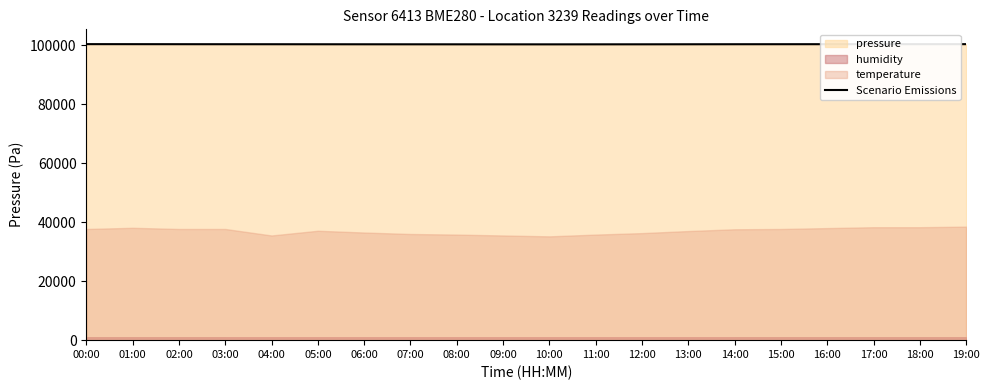

Approximately how many times larger is the value at 00:00 compared to 15:00?

1.0